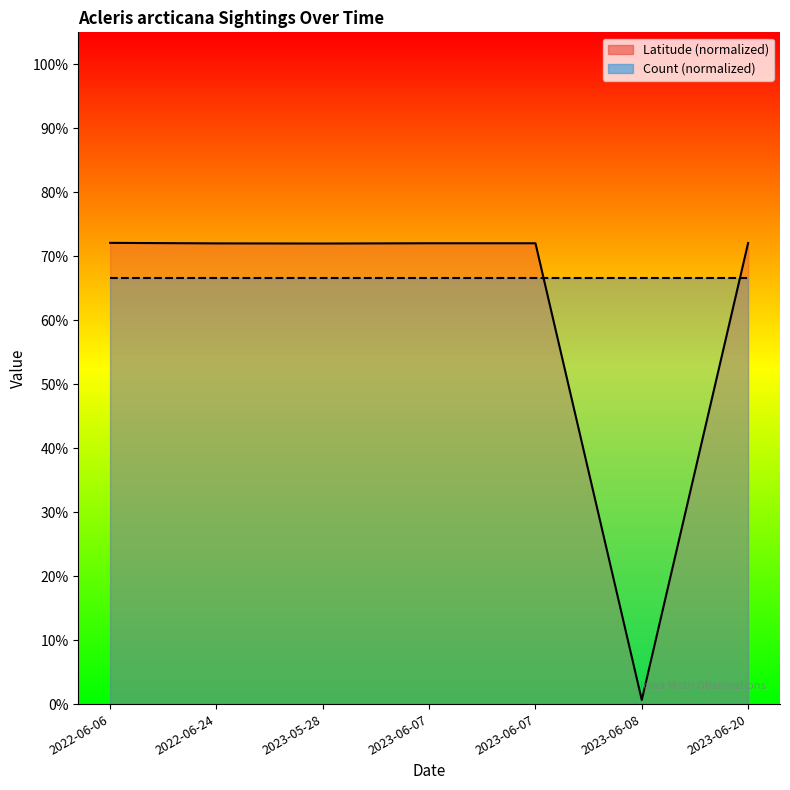

The chart shows a value of 0.7 at 2023-06-07. True or false?

True